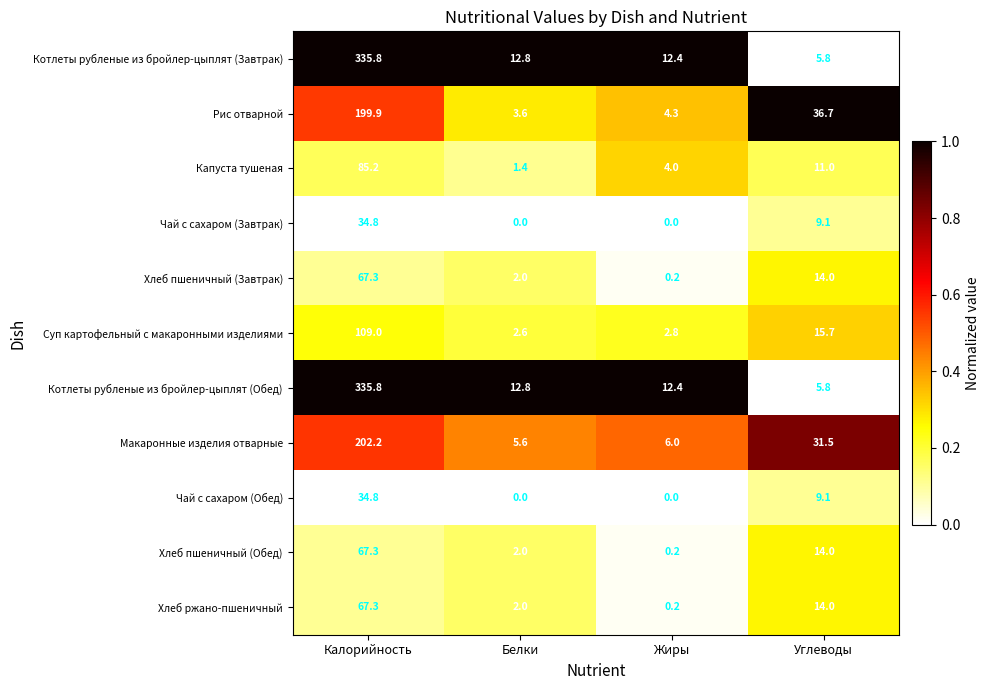

What is the sum of all Котлеты рубленые из бройлер-цыплят (Обед) values?

366.8